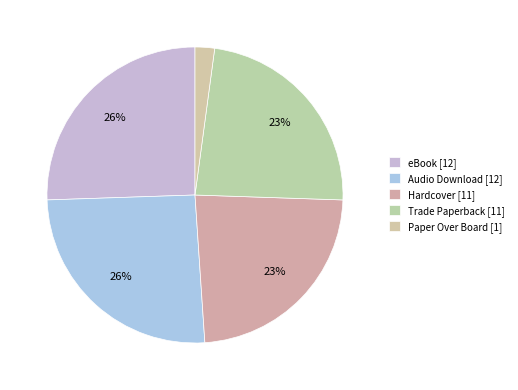

To the nearest percent, what is the combined percentage of Hardcover and Paper Over Board?

26%